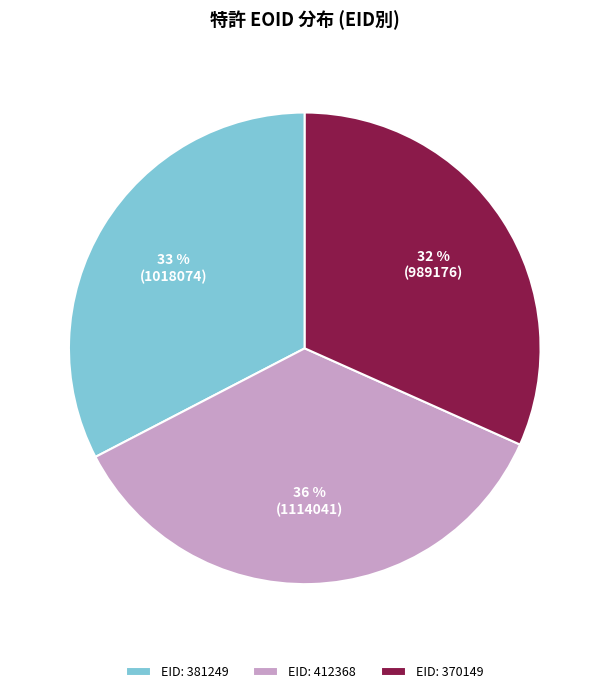

Which slice is the smallest?

EID: 370149